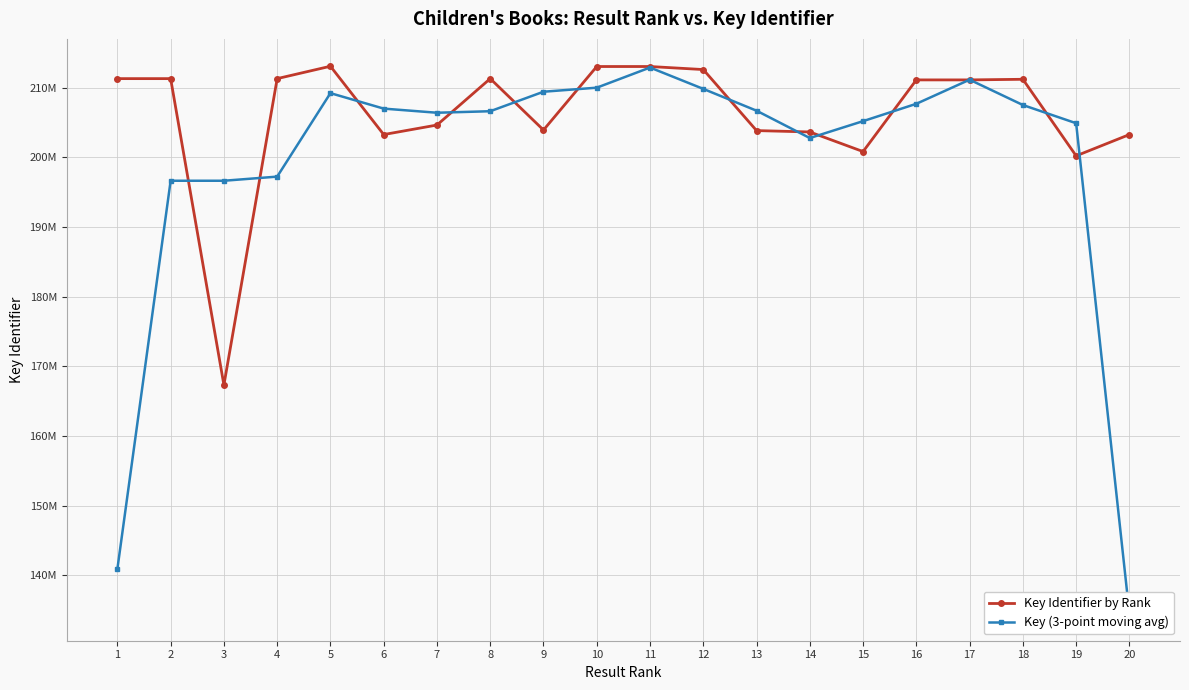

Rank the categories by Key Identifier by Rank value from lowest to highest.

3, 19, 15, 20, 6, 14, 13, 9, 7, 17, 16, 18, 1, 2, 8, 4, 12, 11, 10, 5